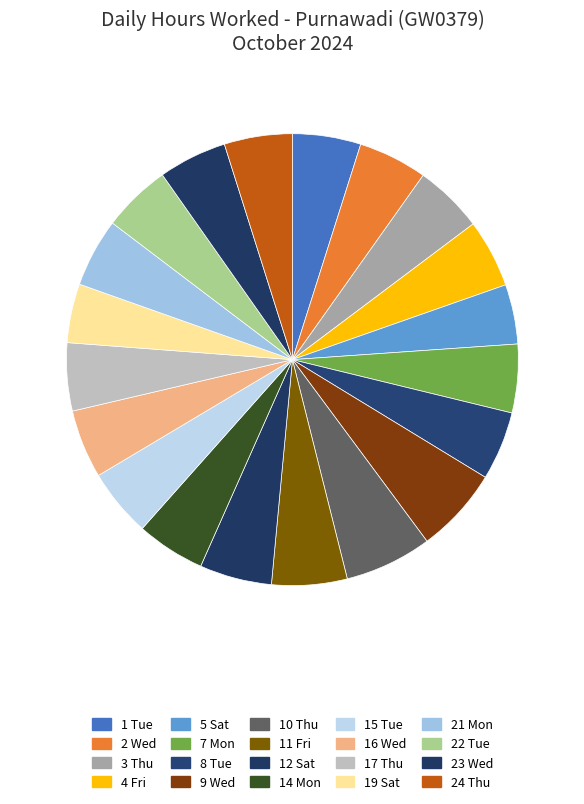

Does 10 Thu account for over 50% of the chart?

No